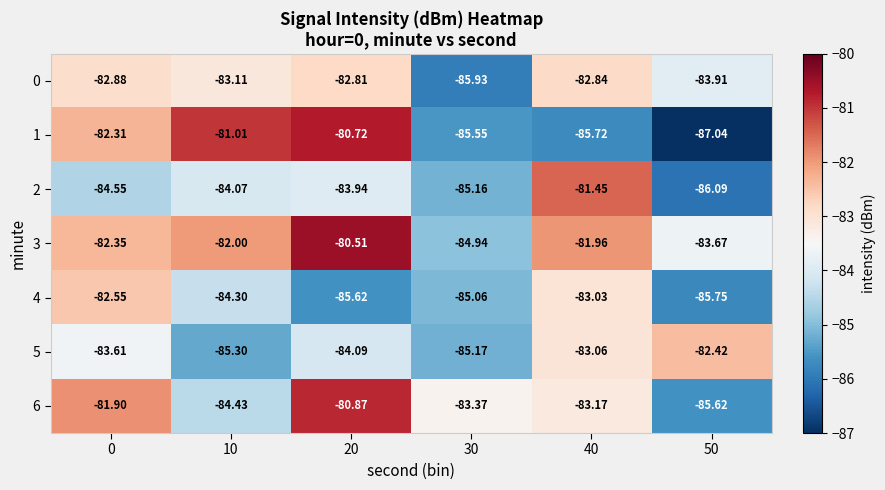

Is the value of 5 at 30 greater than the value of 4 at 30?

No